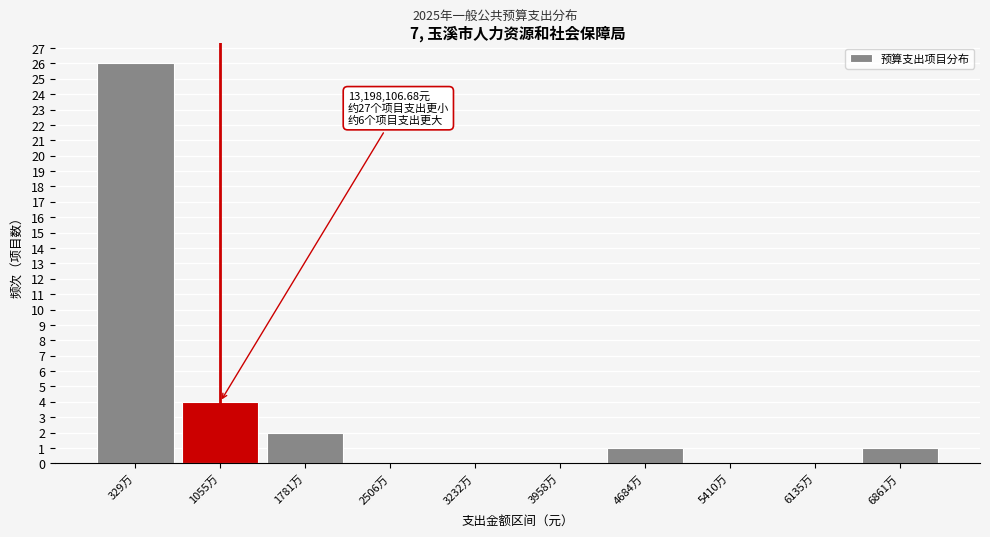

Reading left to right, transcribe all the data shown in this chart.

329万=26	1055万=4	1781万=2	2506万=0	3232万=0	3958万=0	4684万=1	5410万=0	6135万=0	6861万=1